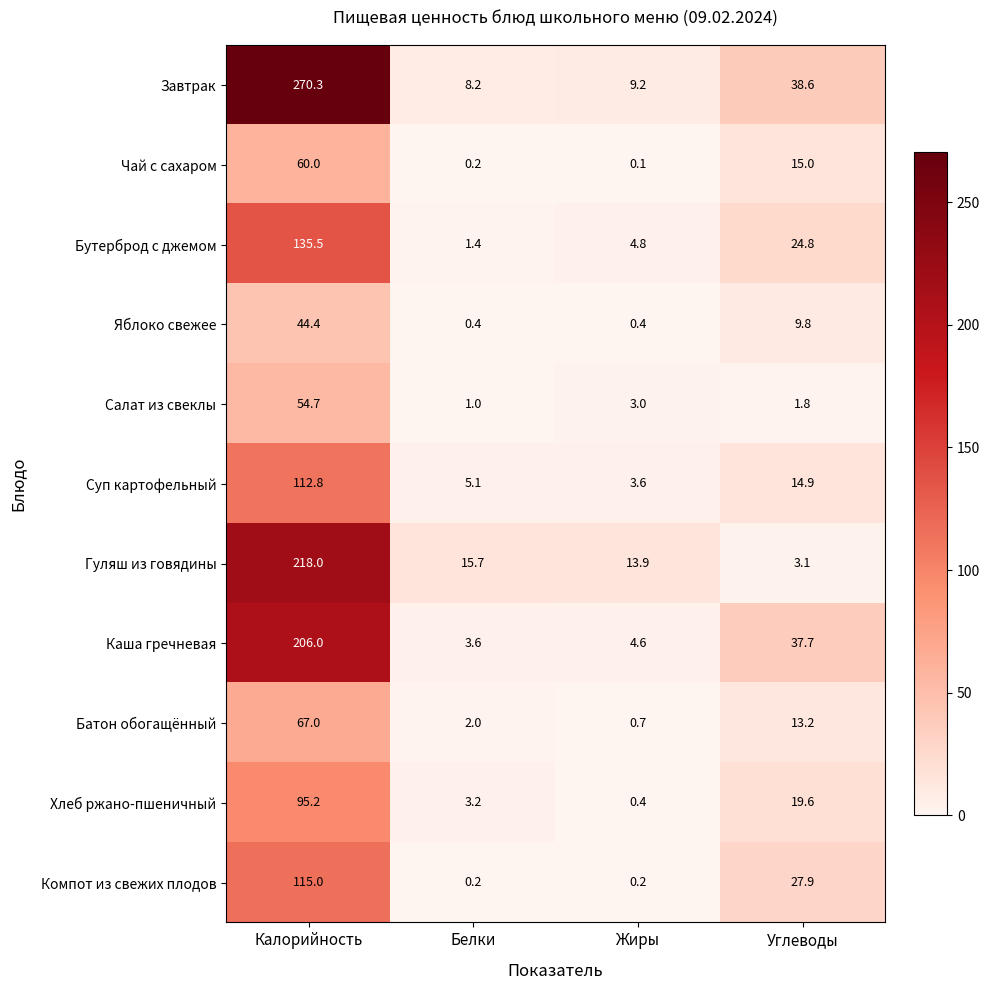

What is the total value across all series at Калорийность?

1378.9